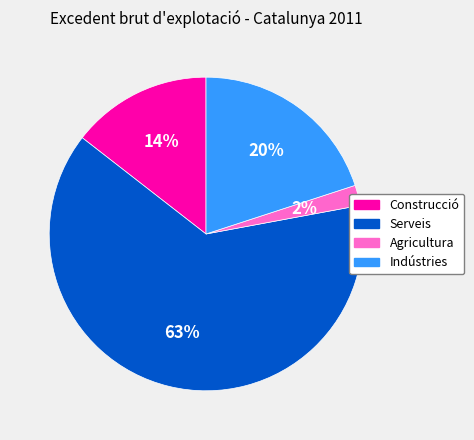

To the nearest percent, what portion does Construcció represent?

14%